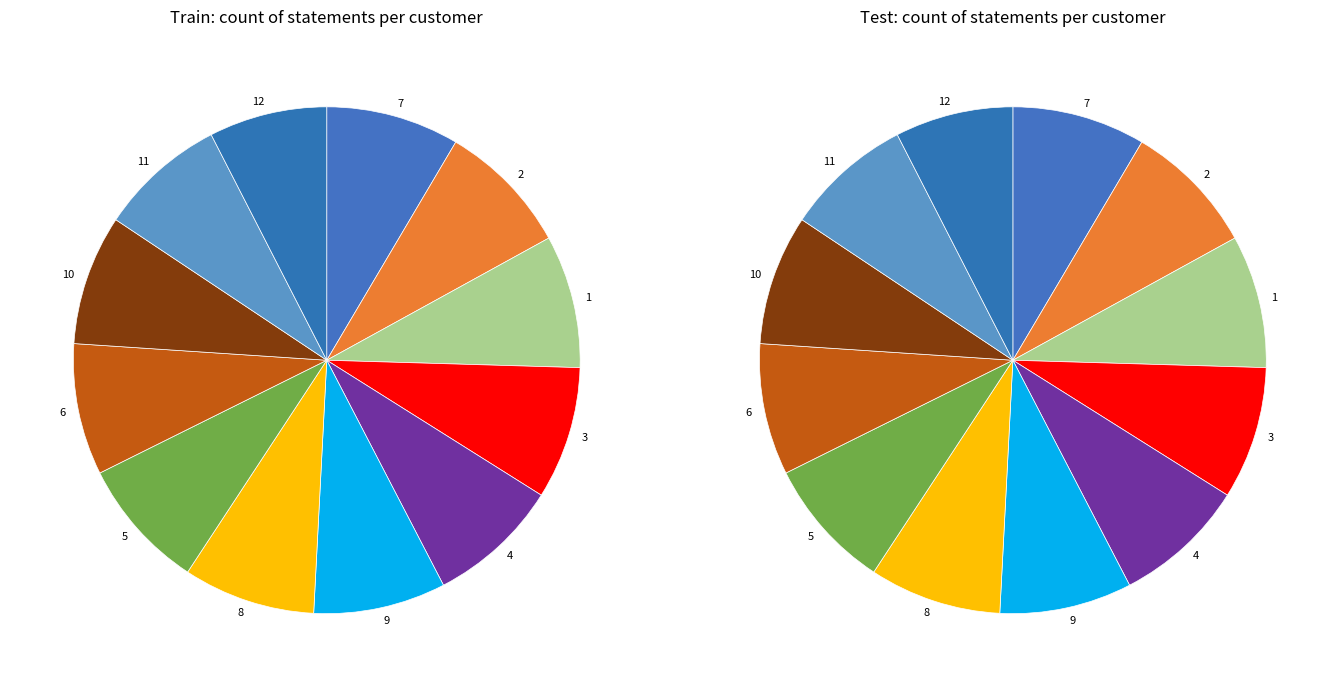

Count the number of slices in the pie.

12